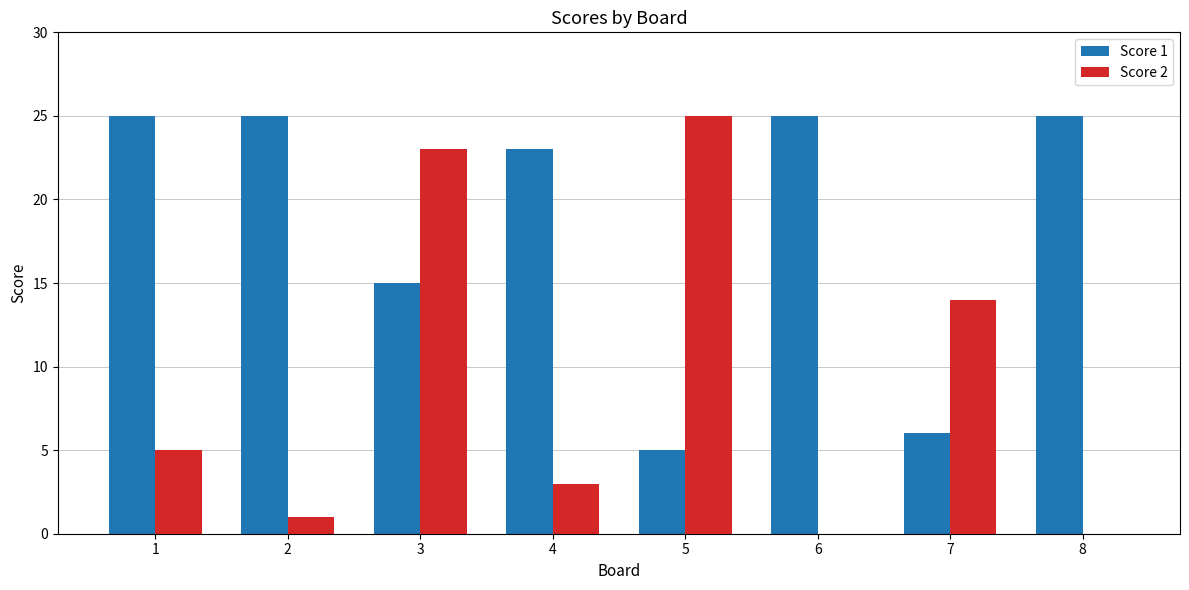

At which label is Score 2 closest to 12?

7